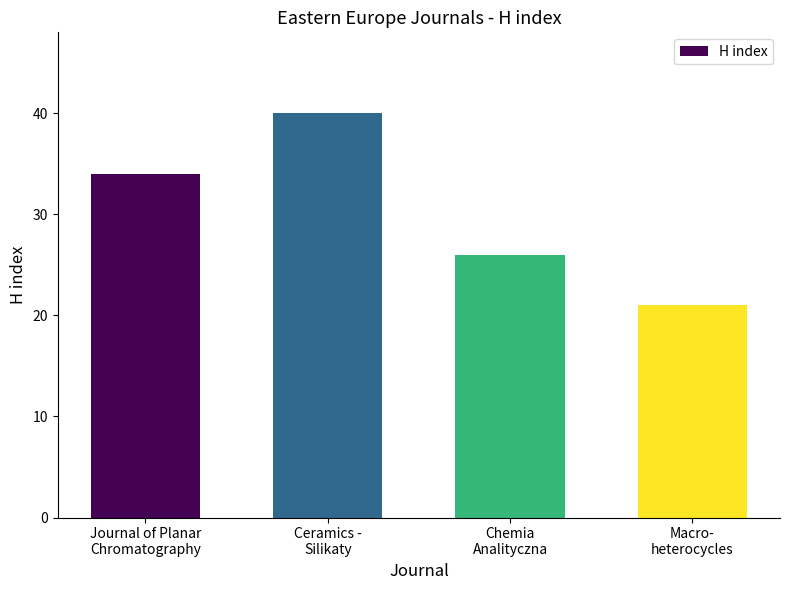

What is the change in value from Journal of Planar
Chromatography to Macro-
heterocycles?

-13